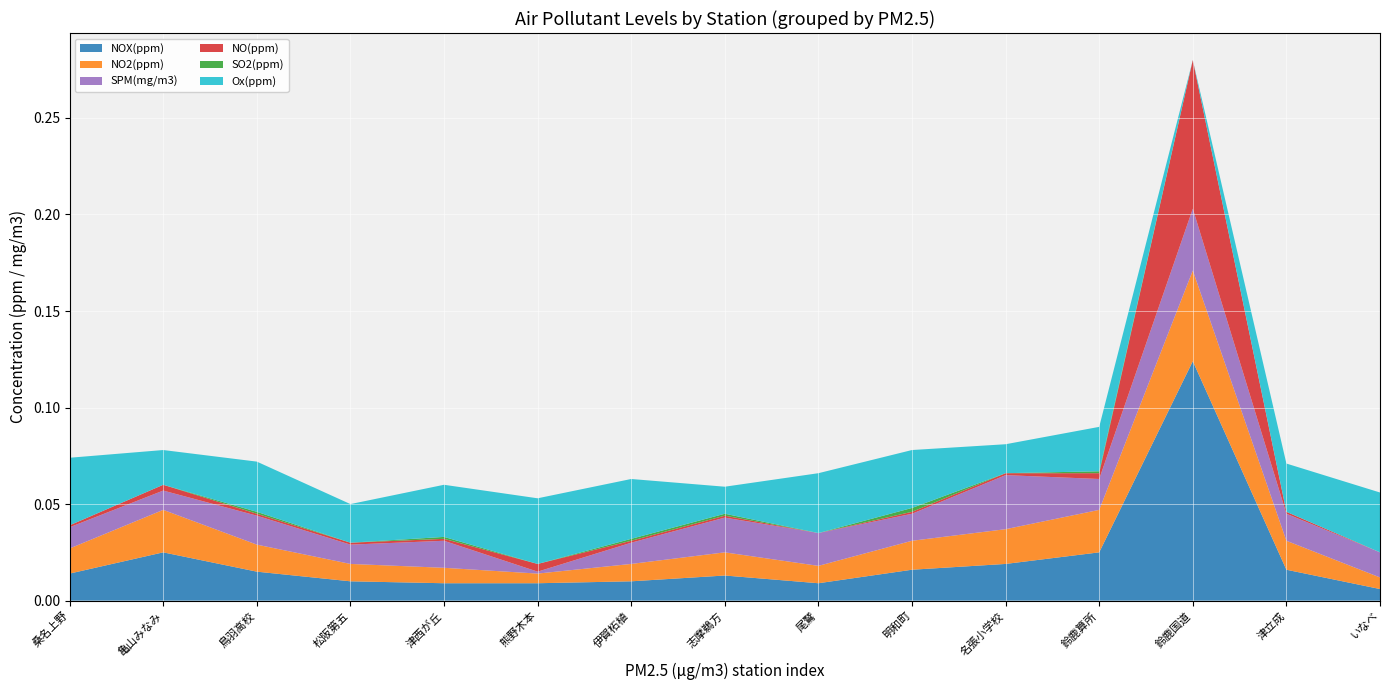

Reading left to right, list all the values displayed in this chart.

NOX(ppm): 0.0	0.0	0.0	0.0	0.0	0.0	0.0	0.0	0.0	0.0	0.0	0.0	0.1	0.0	0.0
NO2(ppm): 0.0	0.0	0.0	0.0	0.0	0.0	0.0	0.0	0.0	0.0	0.0	0.0	0.0	0.0	0.0
SPM(mg/m3): 0.0	0.0	0.0	0.0	0.0	0.0	0.0	0.0	0.0	0.0	0.0	0.0	0.0	0.0	0.0
NO(ppm): 0.0	0.0	0.0	0.0	0.0	0.0	0.0	0.0	0.0	0.0	0.0	0.0	0.1	0.0	0.0
SO2(ppm): 0.0	0.0	0.0	0.0	0.0	0.0	0.0	0.0	0.0	0.0	0.0	0.0	0.0	0.0	0.0
Ox(ppm): 0.0	0.0	0.0	0.0	0.0	0.0	0.0	0.0	0.0	0.0	0.0	0.0	0.0	0.0	0.0